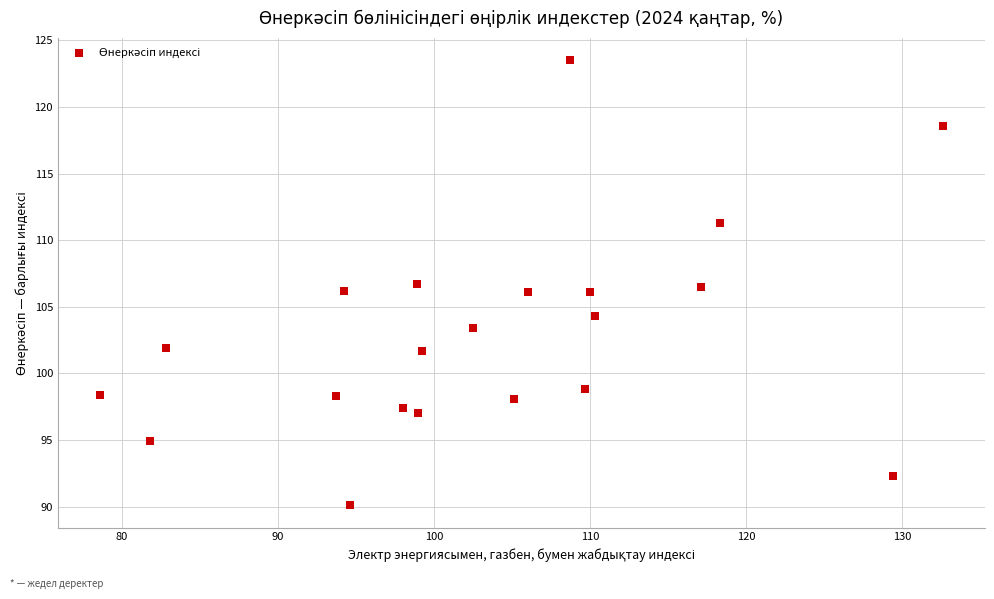

What is the range of X values (max minus min)?

54.0